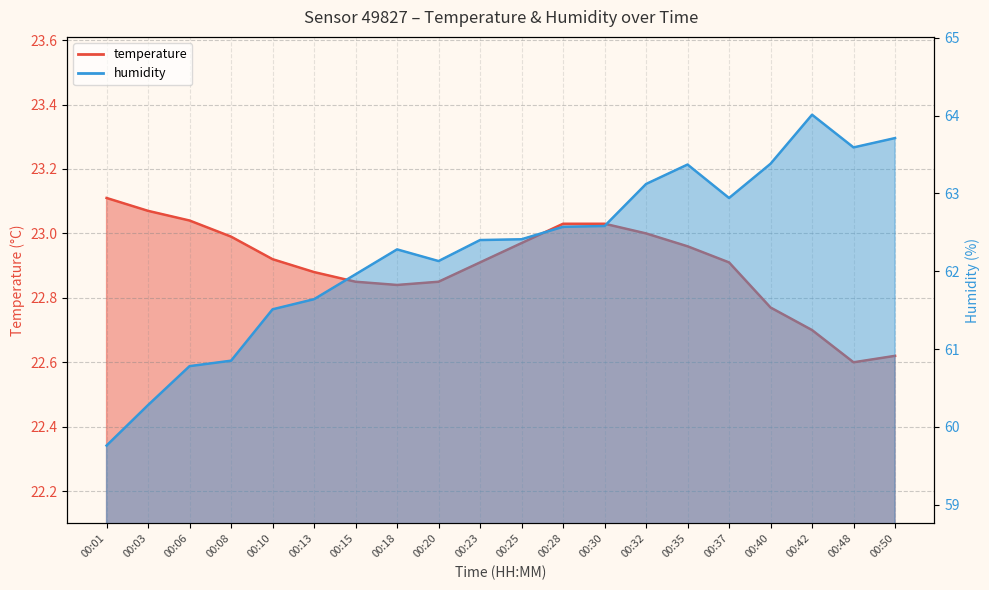

What is the difference between the second highest and minimum values in the humidity series?

4.0